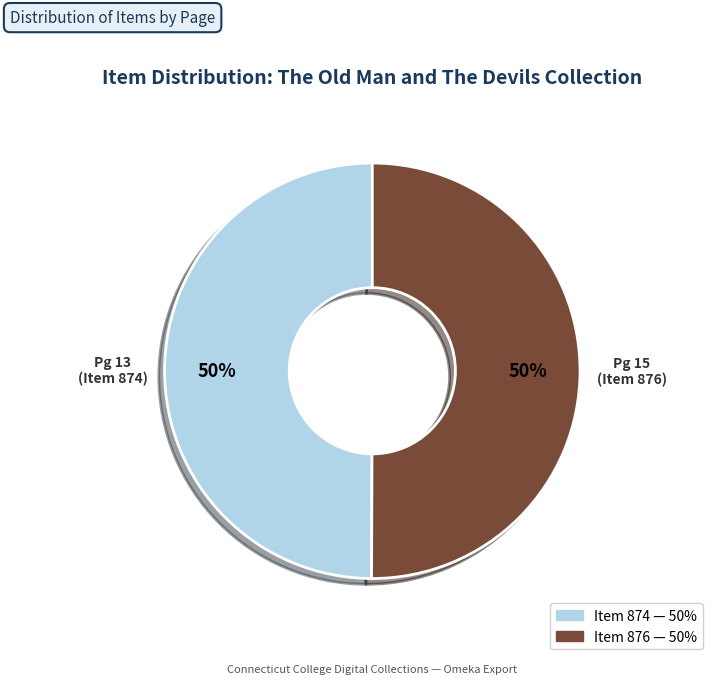

To the nearest percent, what is the average slice percentage?

50%